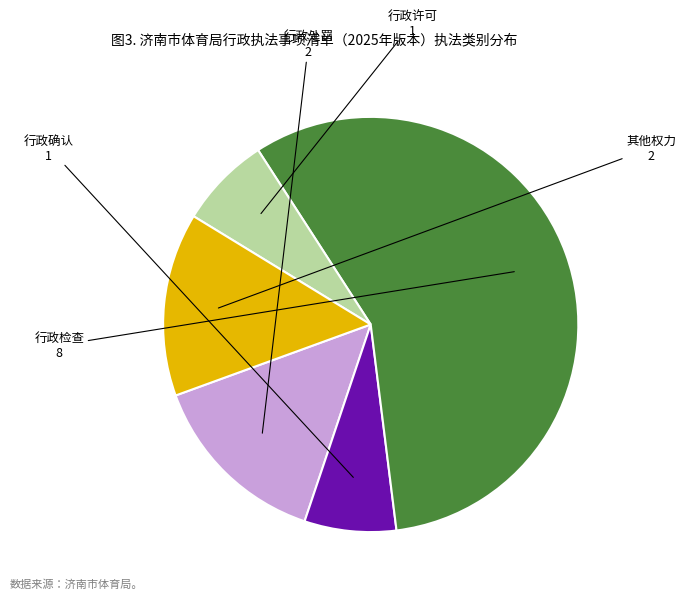

Do 其他权力 and 行政检查 together represent more than half of the pie?

Yes